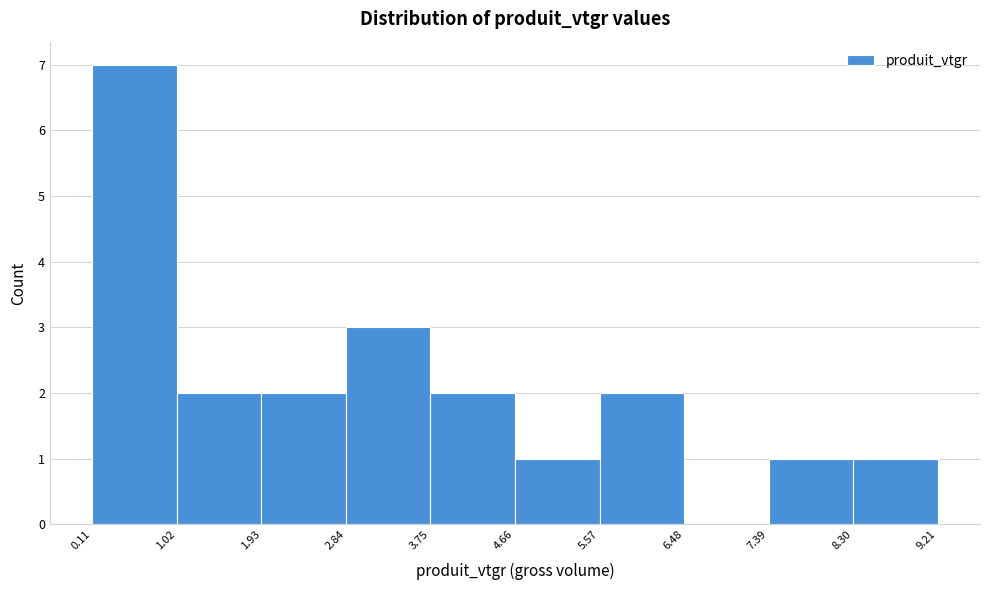

How tall is the bar that spans 1.02 to 1.93 on the x-axis? The values are not printed on the chart, so give them approximately, as read against the axis.

2